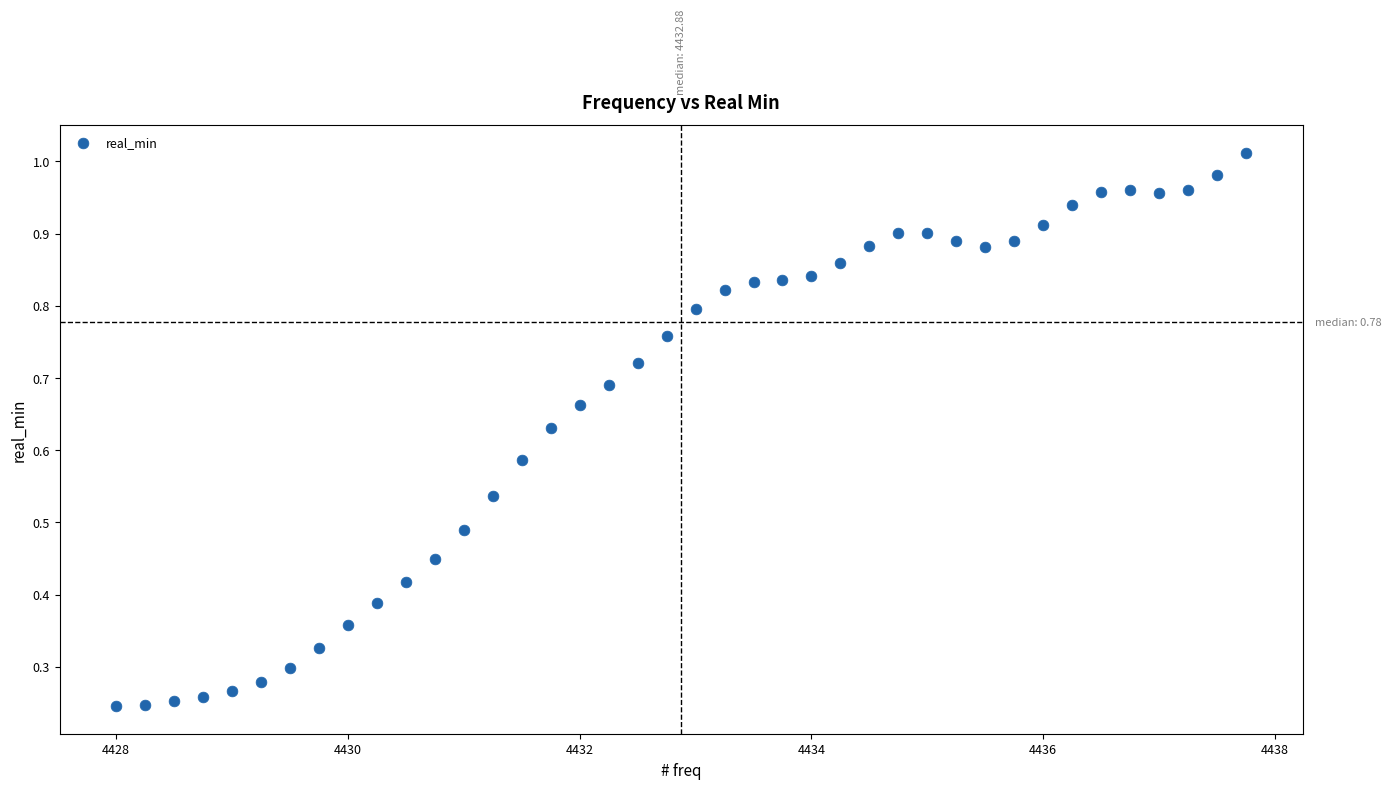

What is the range of X values (max minus min)?

9.8